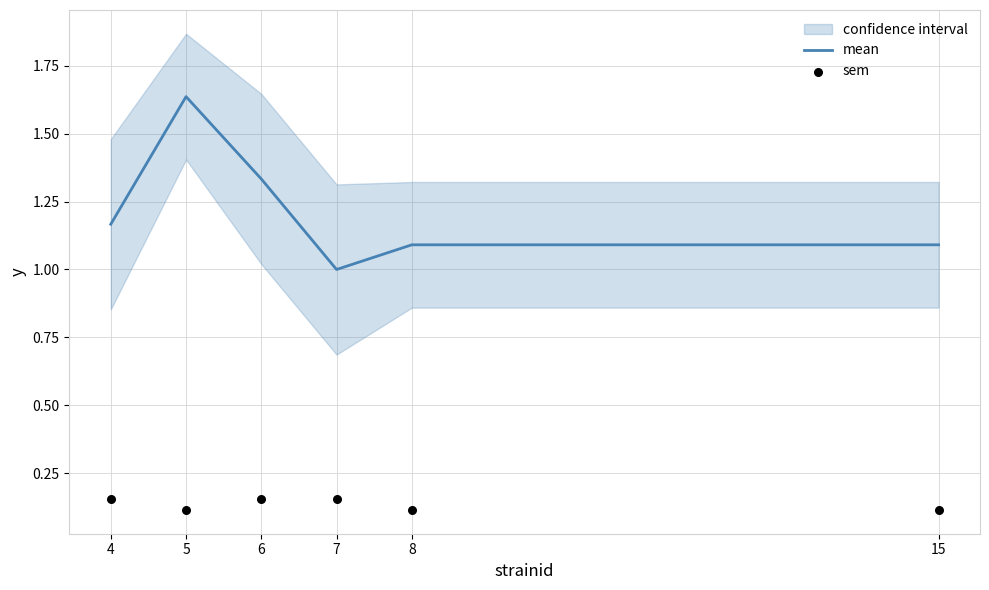

True or false: mean has a value of 1.8 at 8.

False